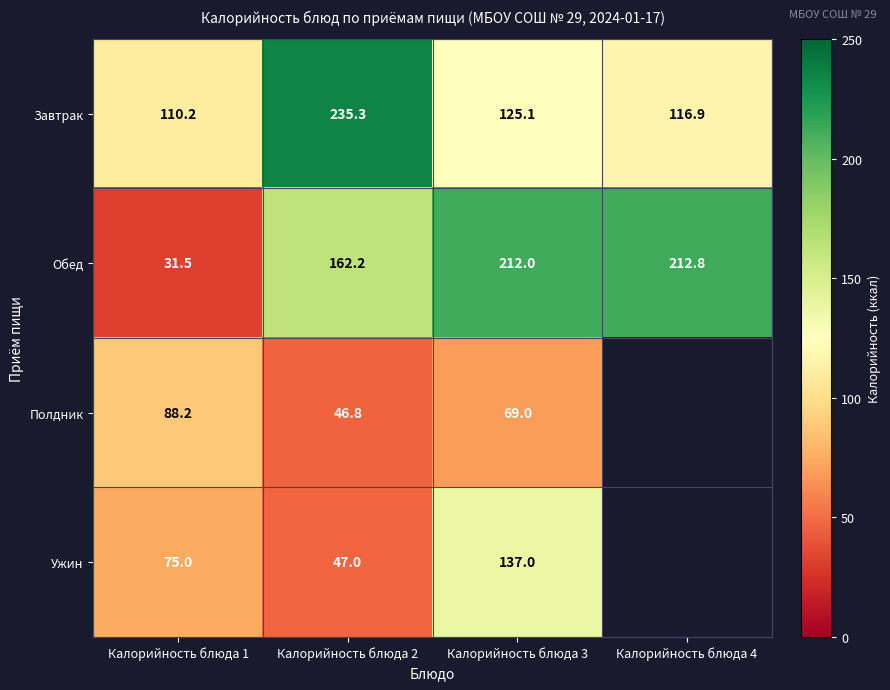

Rank the categories by Завтрак value from highest to lowest.

Калорийность блюда 2, Калорийность блюда 3, Калорийность блюда 4, Калорийность блюда 1